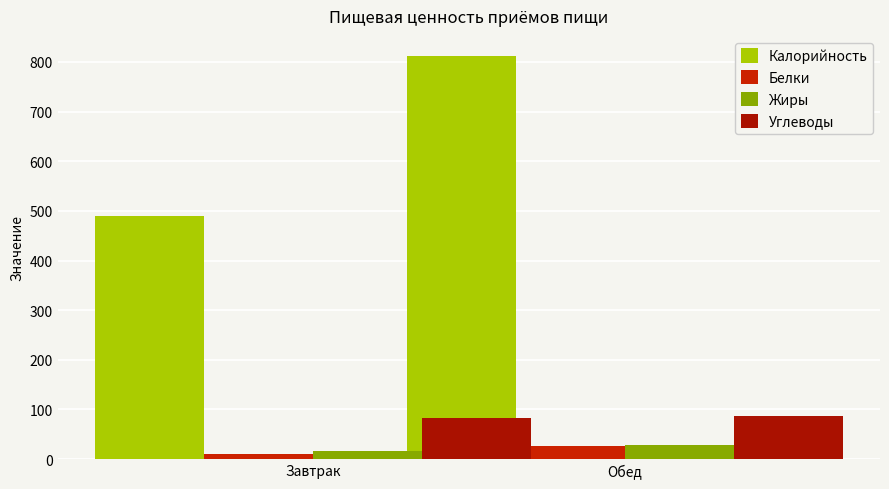

What is the difference between the highest and lowest values at Обед?

786